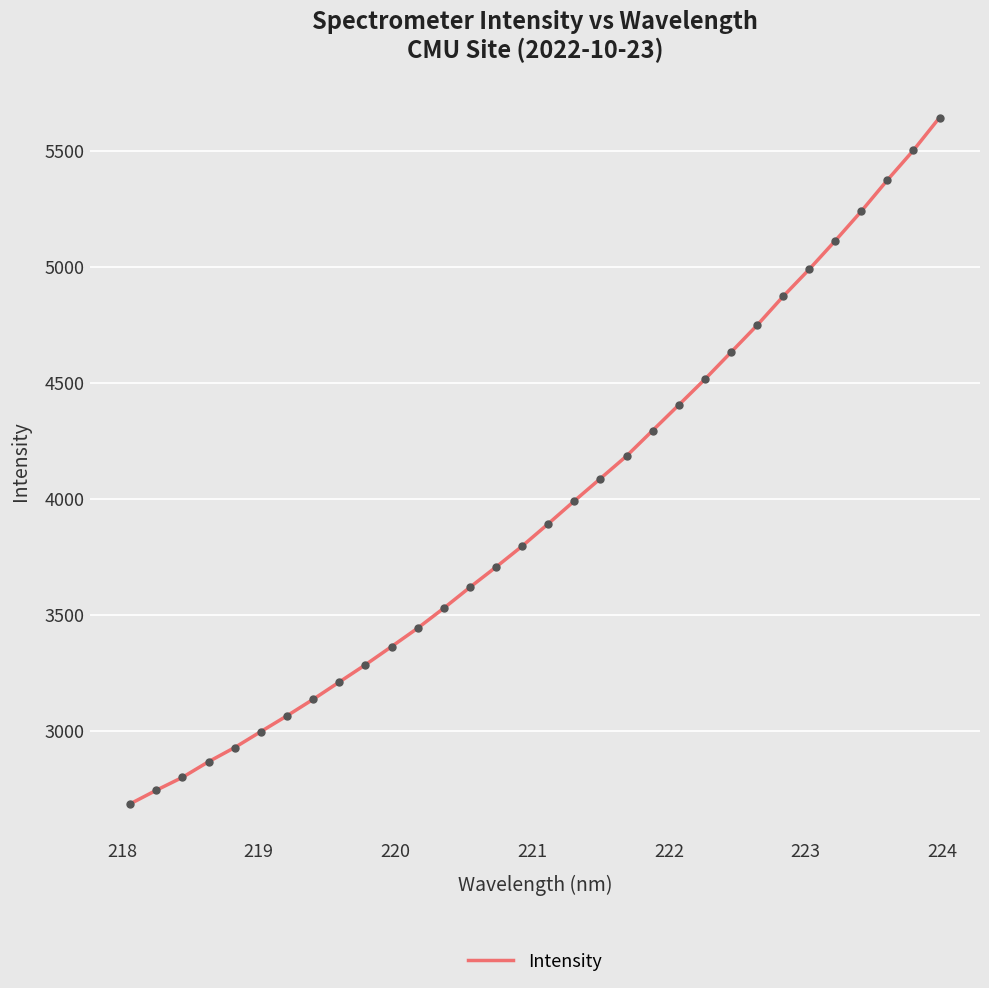

What is the difference between the maximum and minimum values?

2958.0